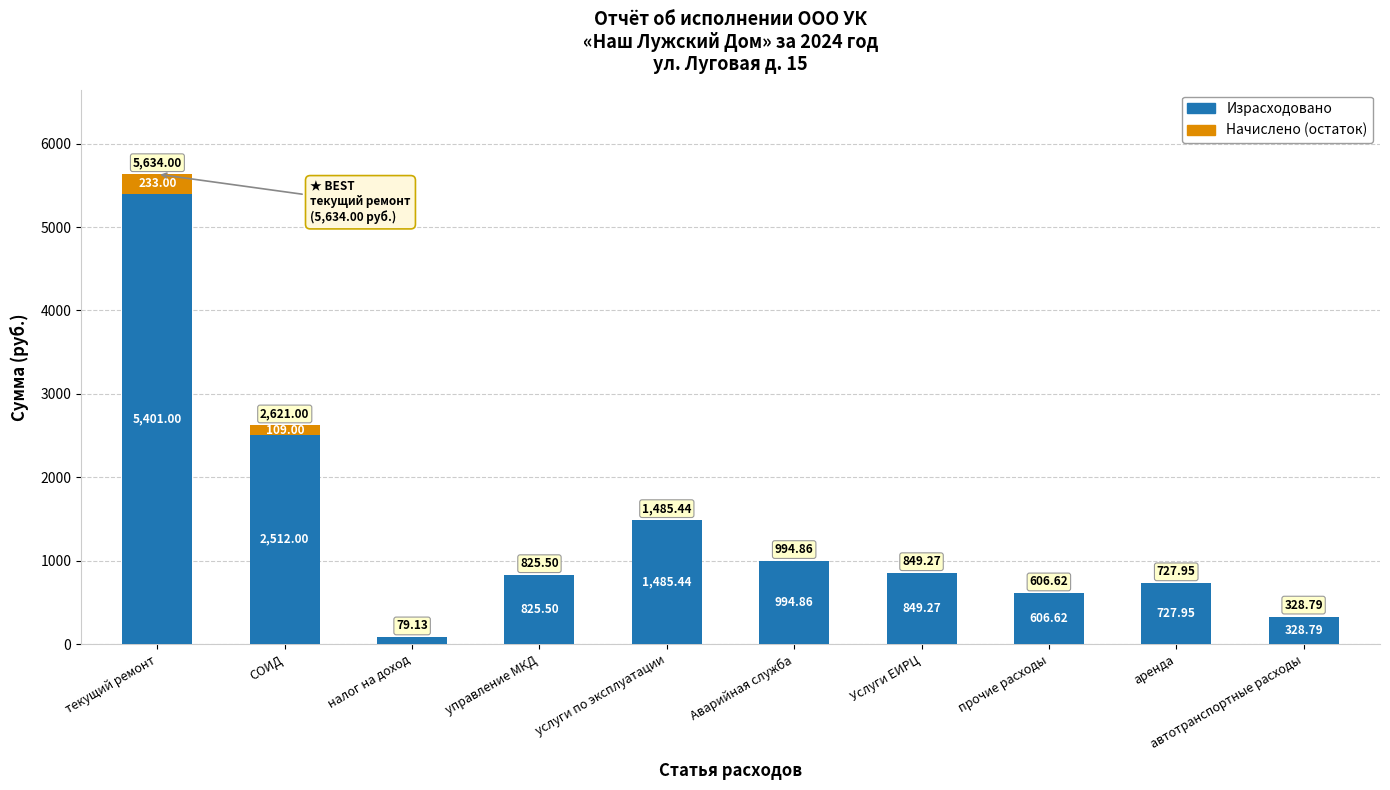

Where does the Израсходовано series first go above 849?

текущий ремонт